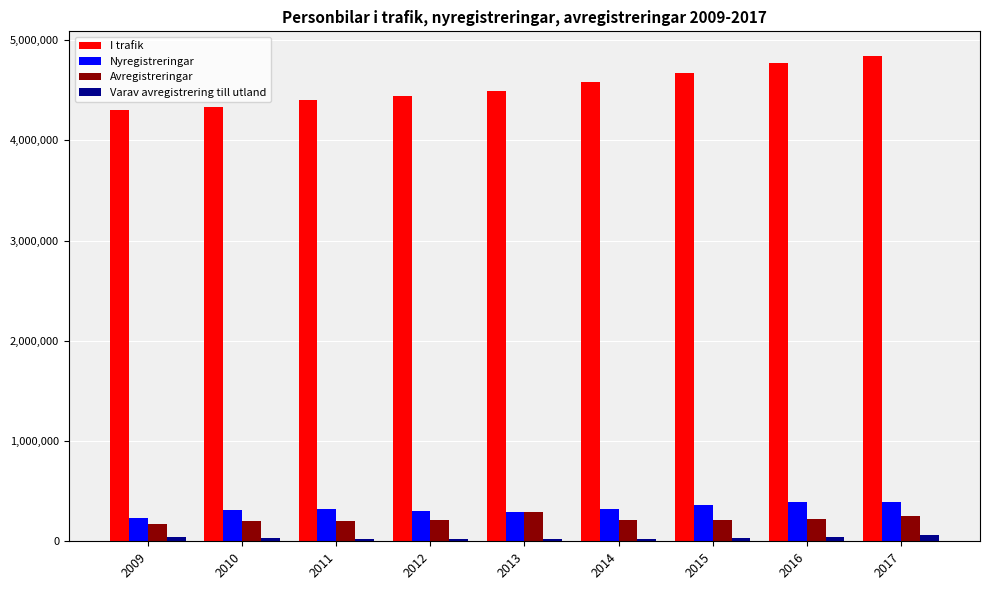

What is the average value of the Nyregistreringar series?

324904